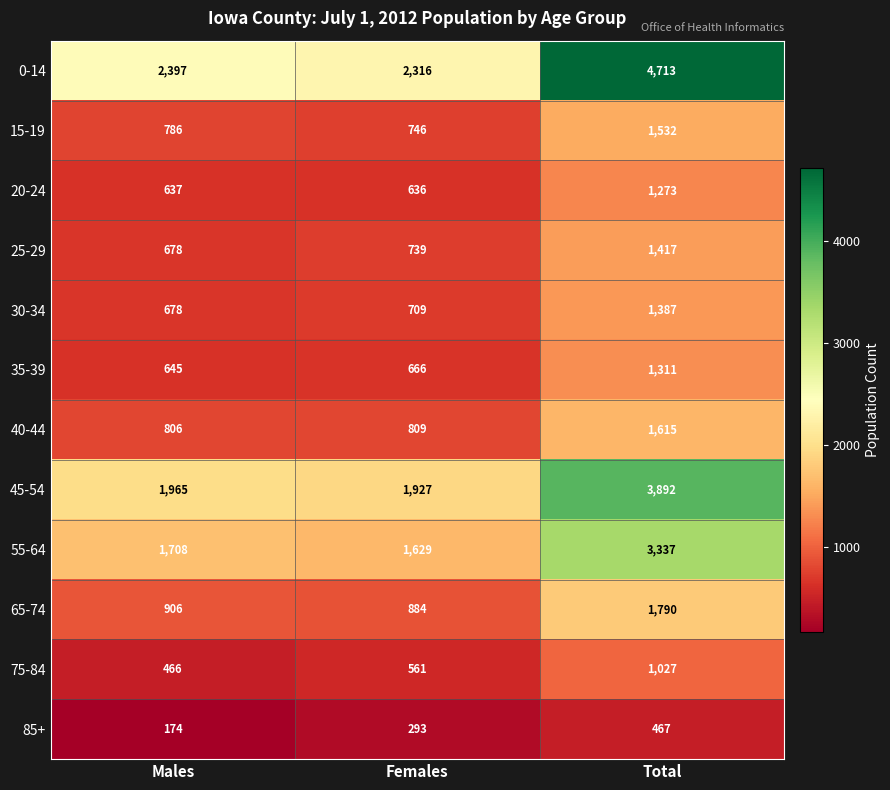

Between Males and Total, which series saw the biggest shift?

0-14